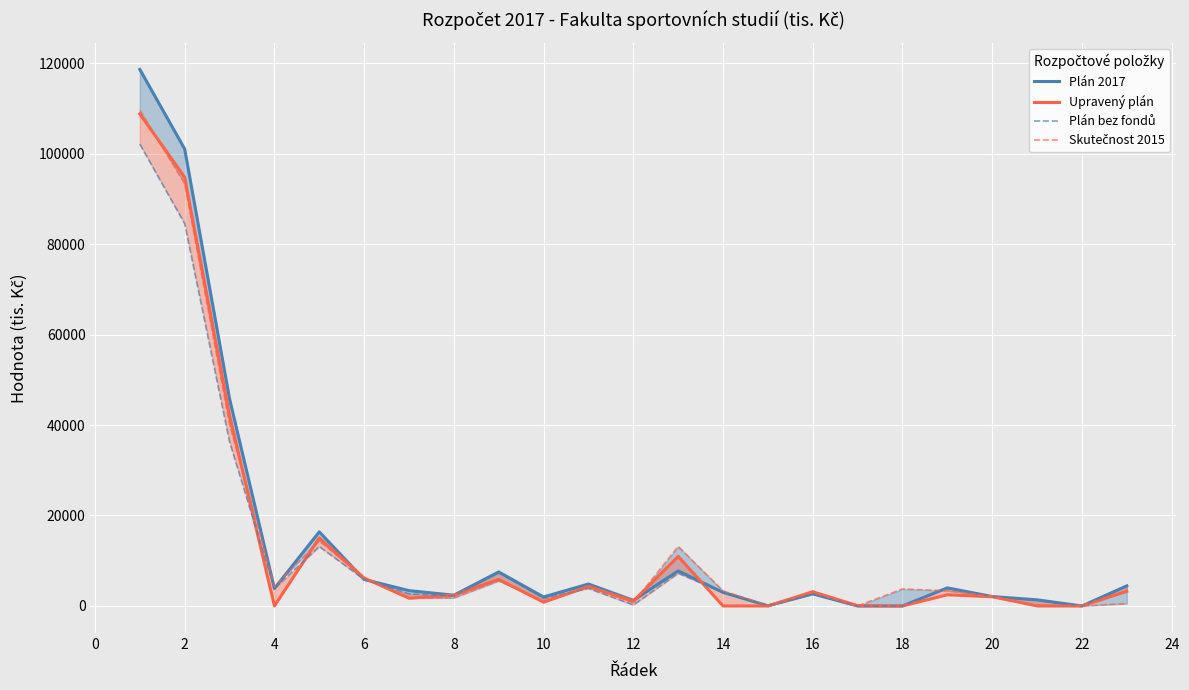

How many positive values does the Plán bez fondů series have?

20